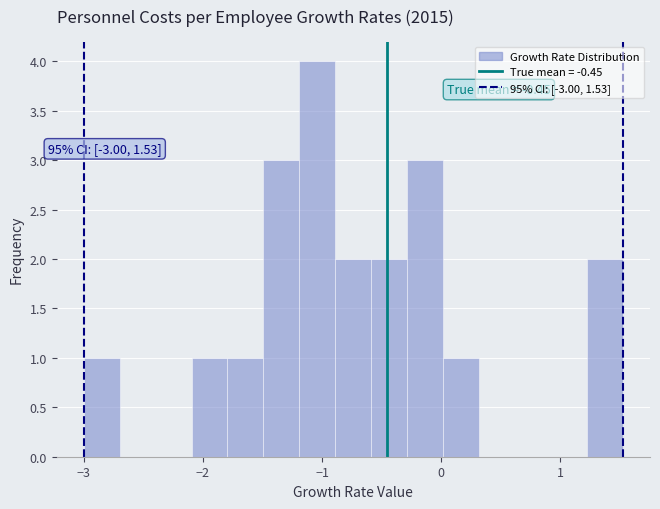

Read against the x-axis, roughly where is the centre of the tallest bar?

-1.0